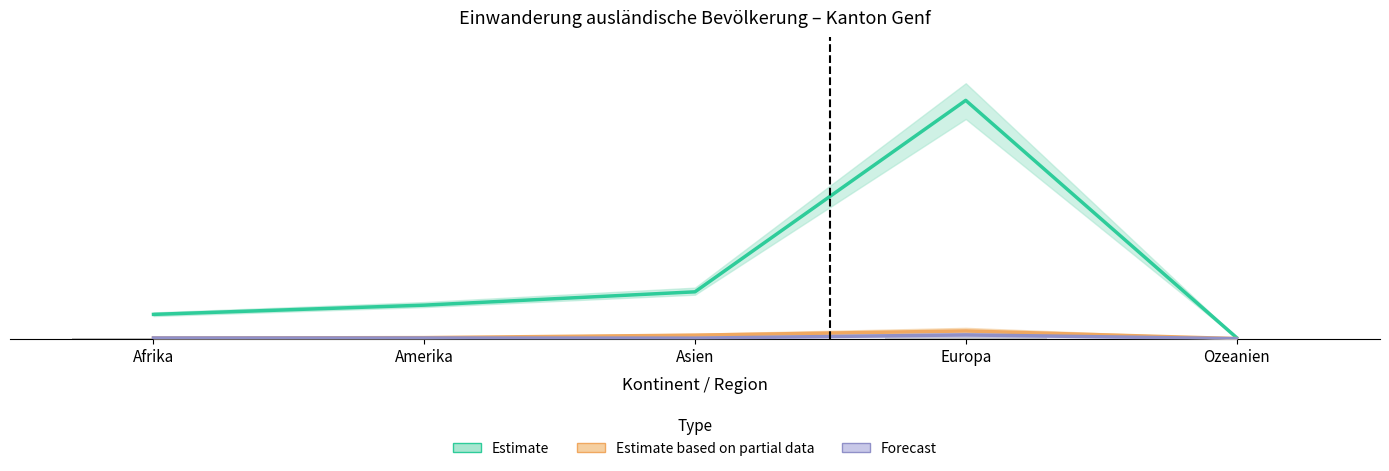

Which series has the largest total across all categories?

Estimate